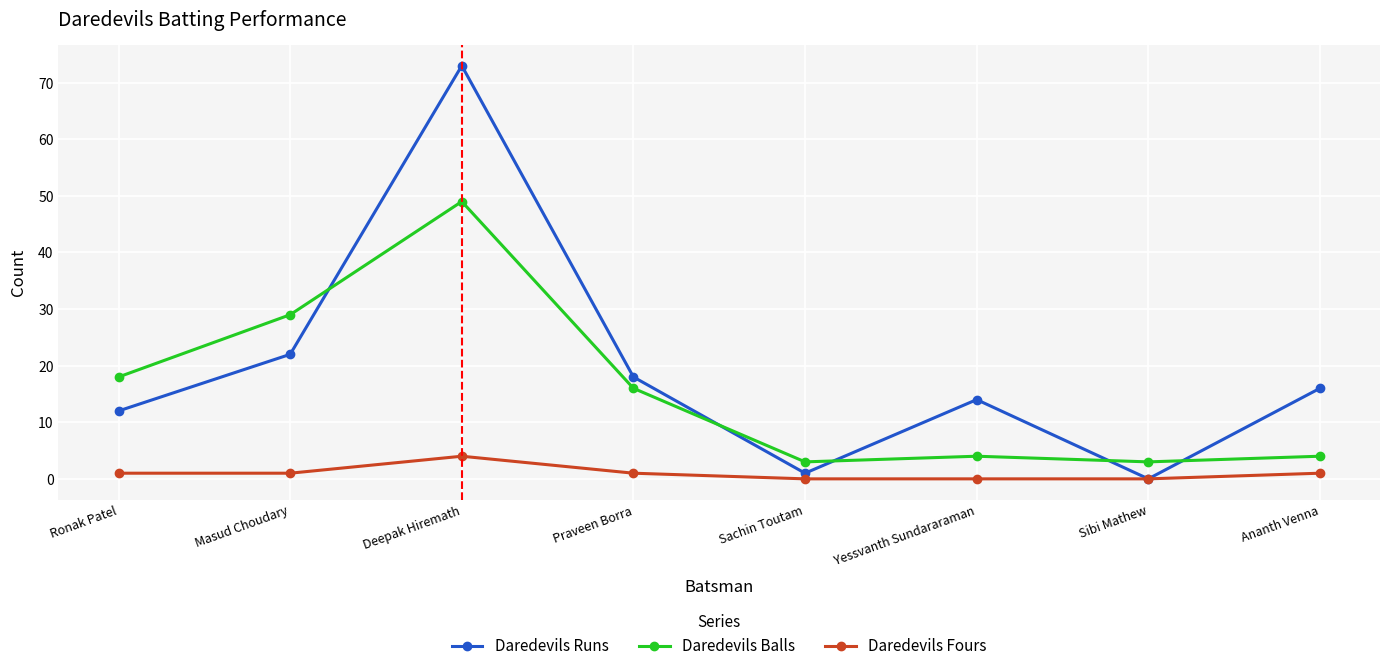

What is the difference between the maximum and minimum values in the Daredevils Balls series?

46